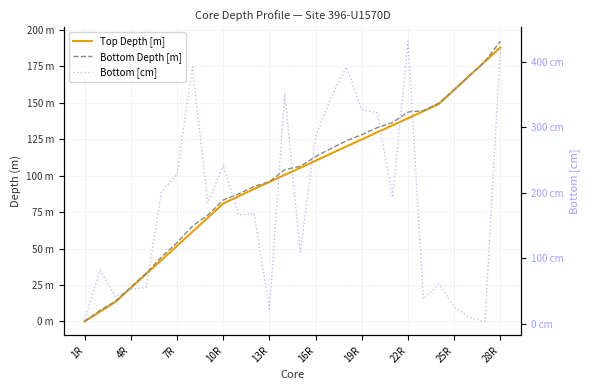

At 23, list the series in order from largest to smallest.

Bottom Depth [m], Top Depth [m], Bottom [cm]